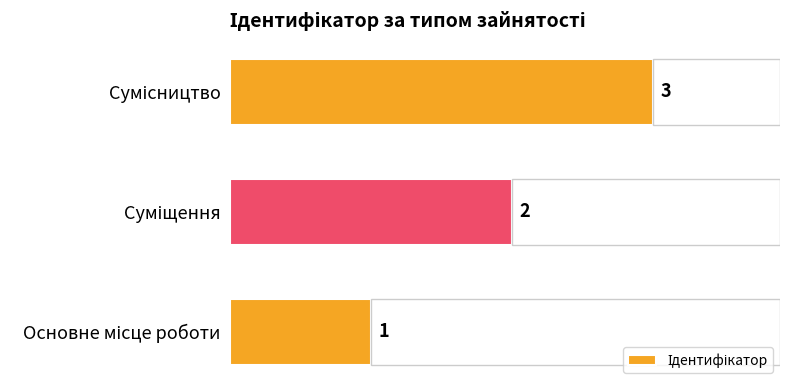

What is the difference between the maximum and minimum values?

2